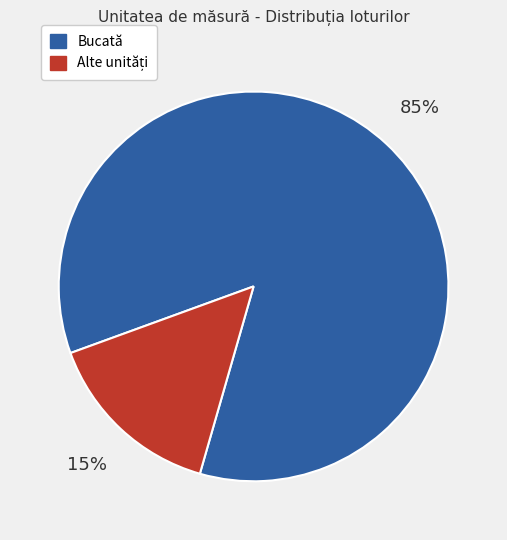

Is there a majority slice in this chart?

Yes